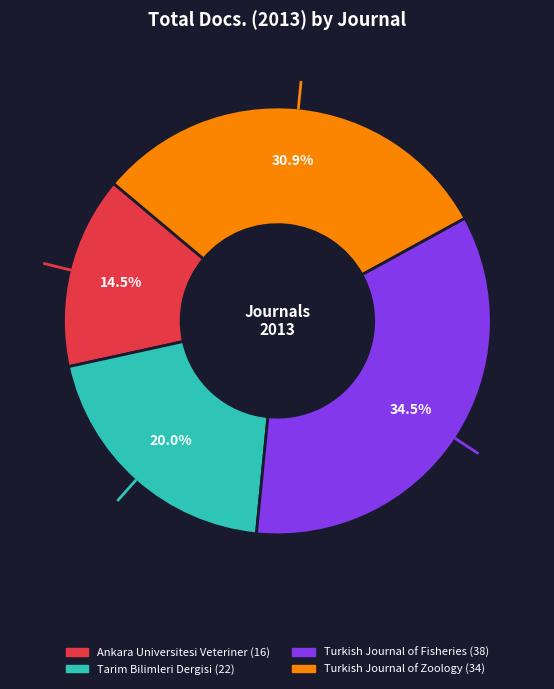

Which slice is the smallest?

Ankara Universitesi Veteriner